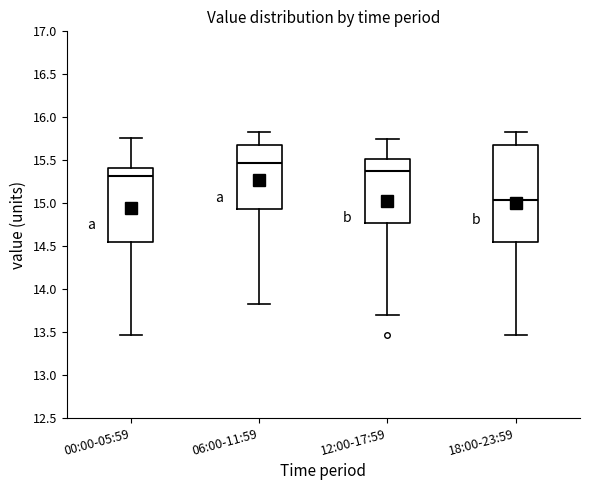

Which box's median line is the lowest?

18:00-23:59